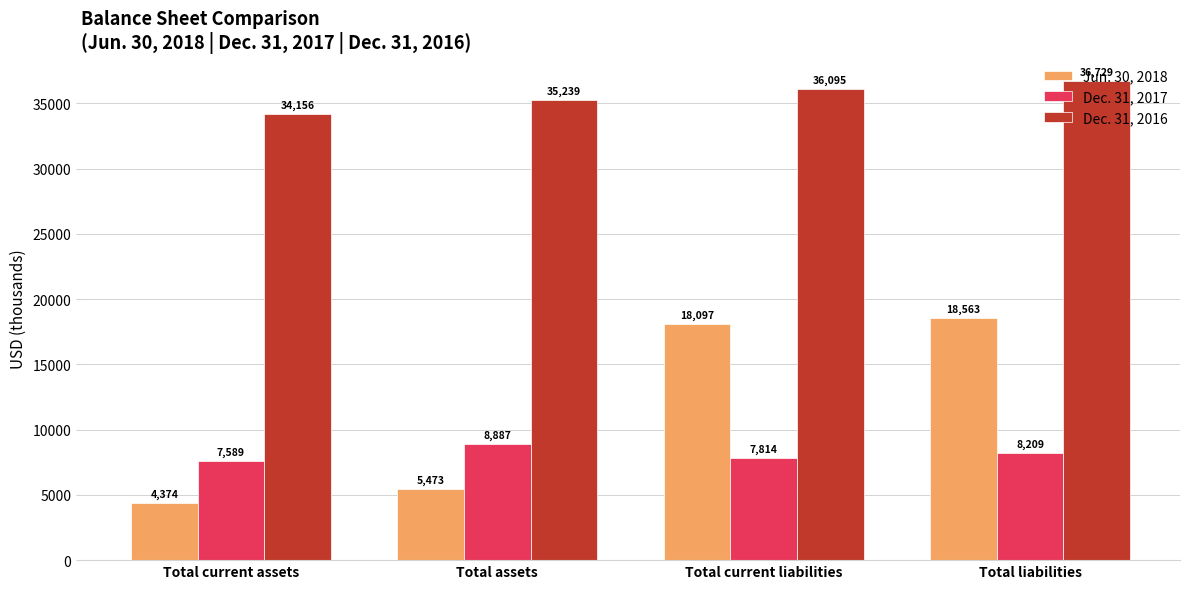

Which category has the highest value in the Dec. 31, 2017 series?

Total assets